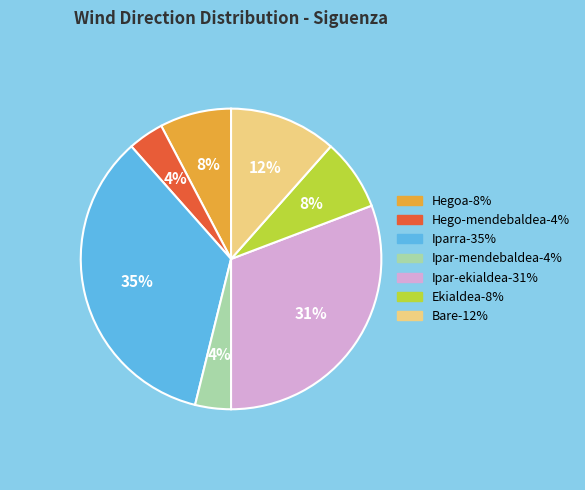

The Hego-mendebaldea slice represents 4% of the pie. True or false?

True